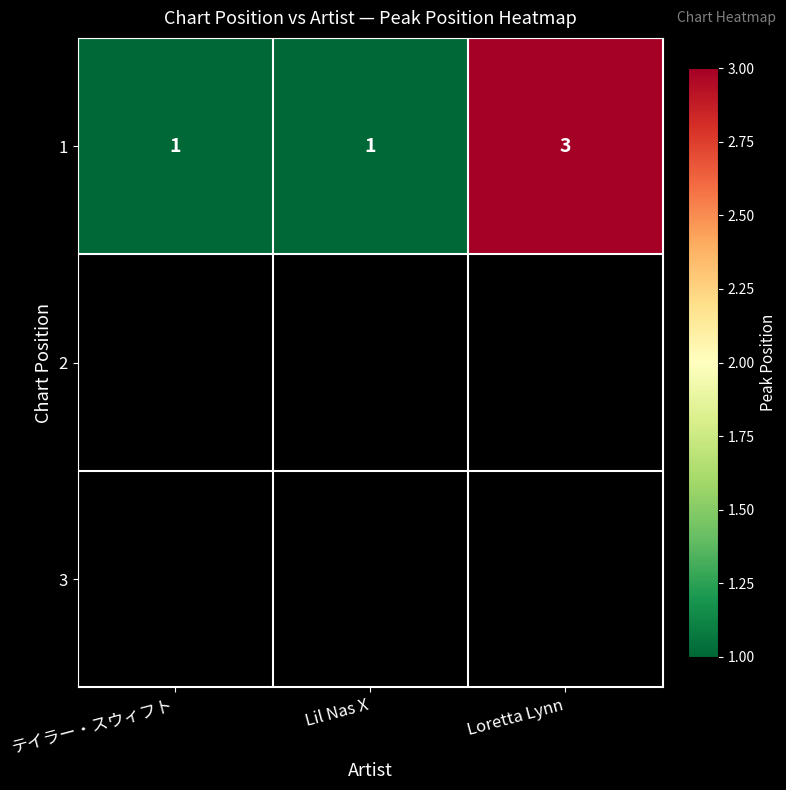

Reading left to right, what are all the values shown in this chart?

テイラー・スウィフト=1	Lil Nas X=1	Loretta Lynn=3